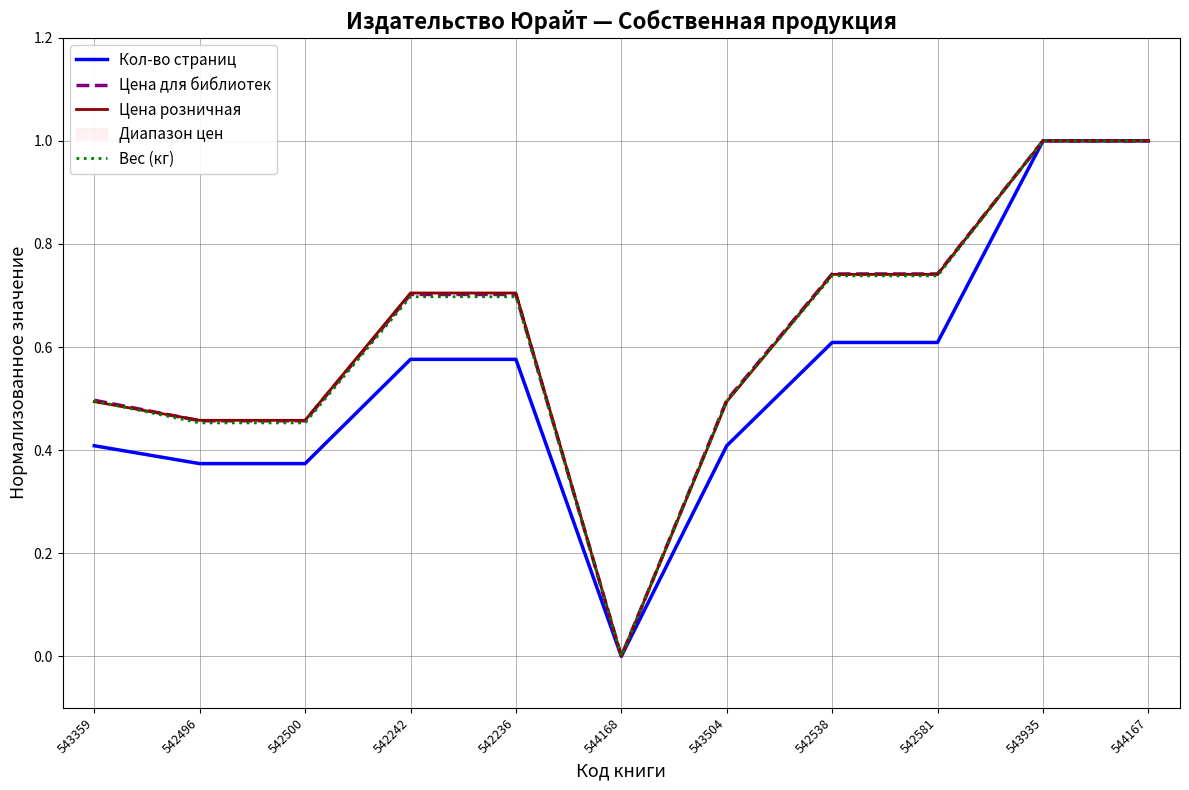

What is the label of the 6th point from the left?

544168